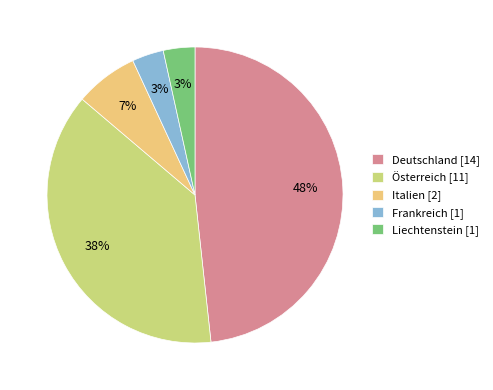

Count the number of slices in the pie.

5